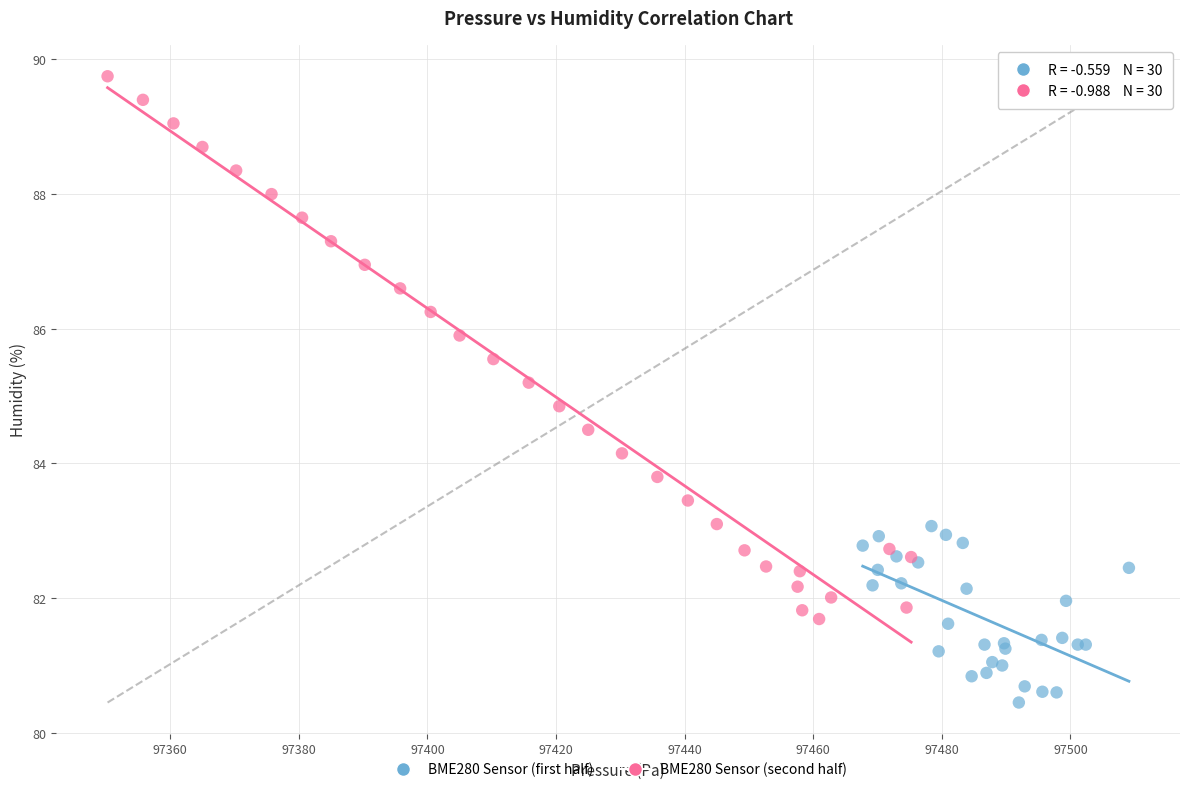

Which series reaches the maximum Y coordinate?

BME280 Sensor (second half)